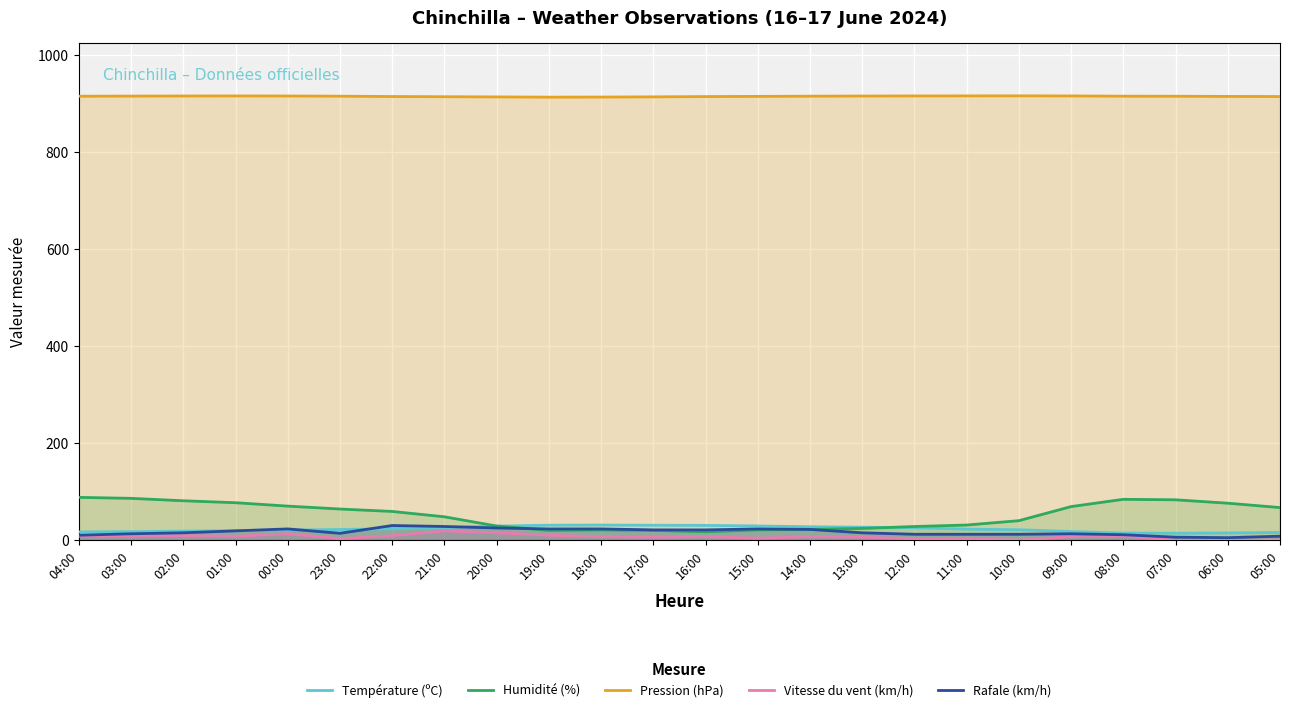

What is the sum of the Température (ºC) values at 01:00 and 20:00?

48.2